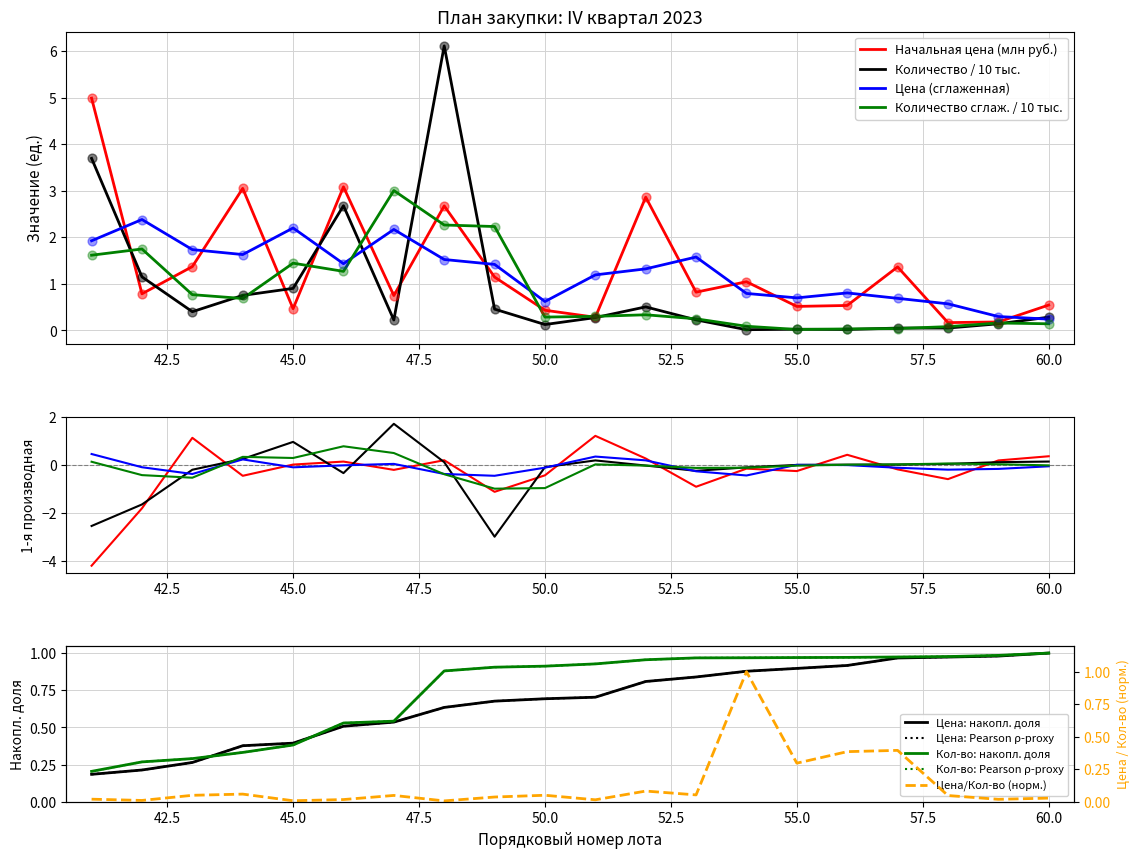

Which series has the largest total across all categories?

Начальная цена (руб.)